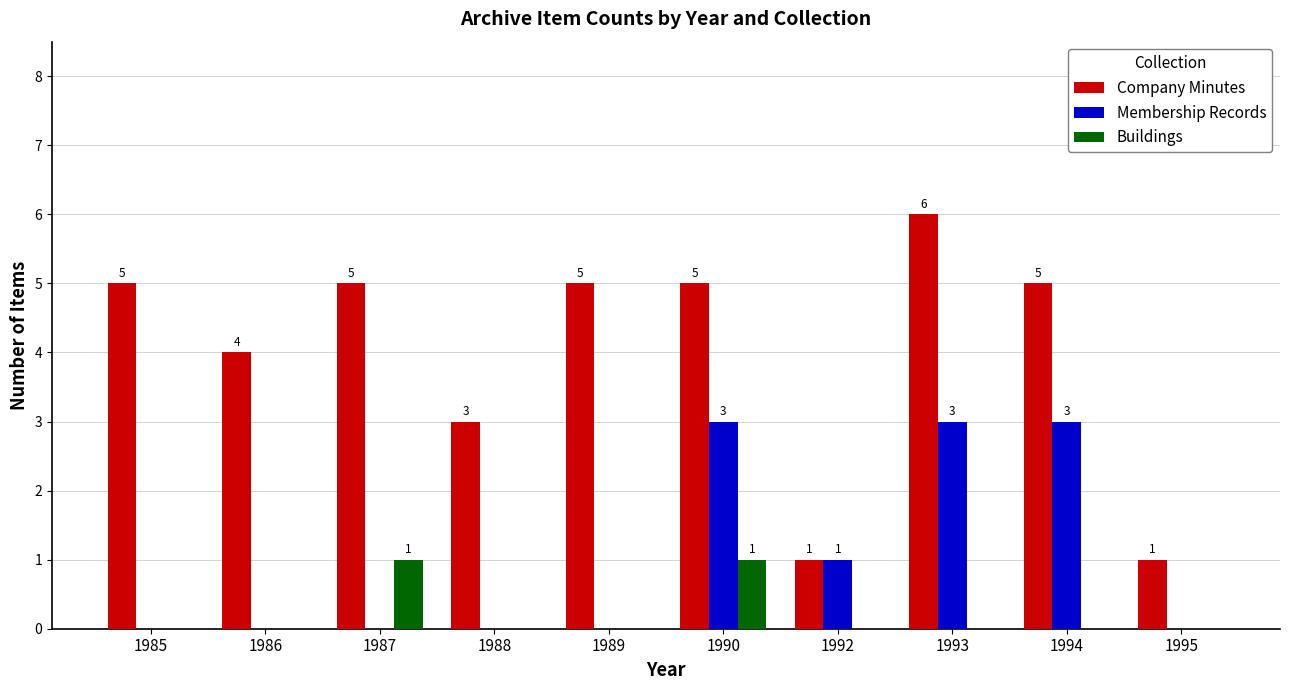

What is the sum of the Company Minutes values at 1995 and 1985?

6